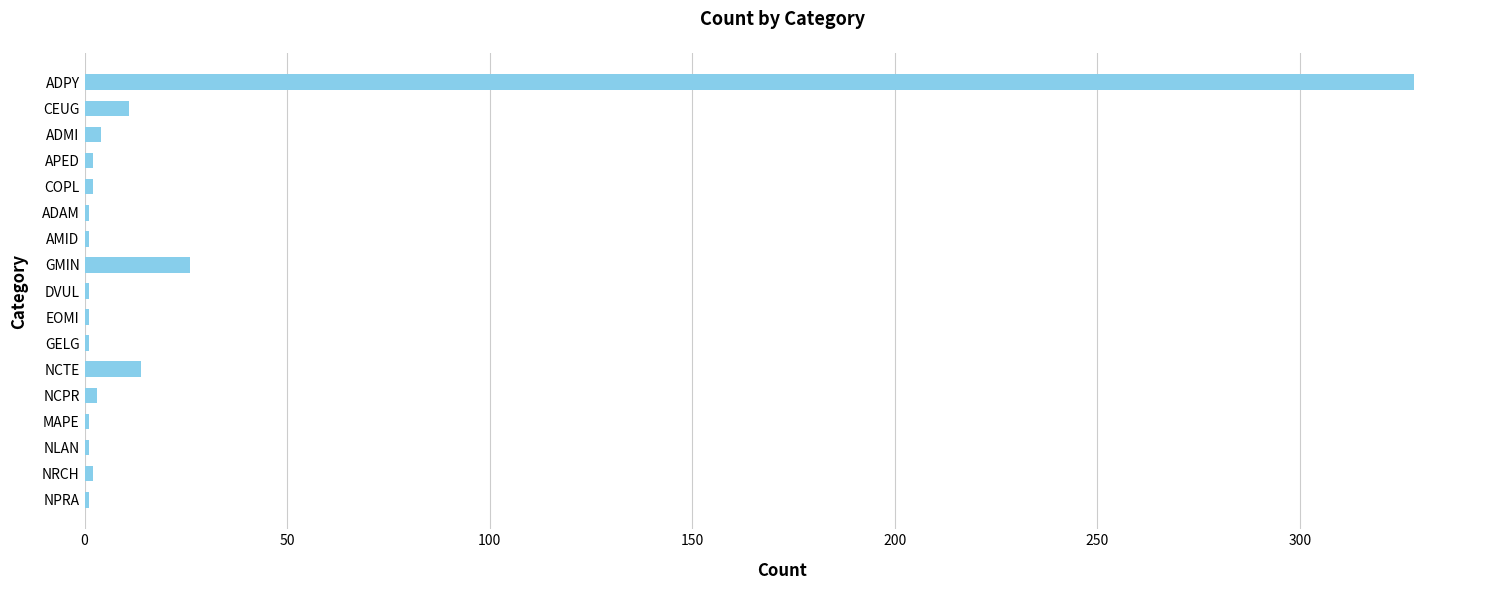

The value at GMIN is 26. True or false?

True